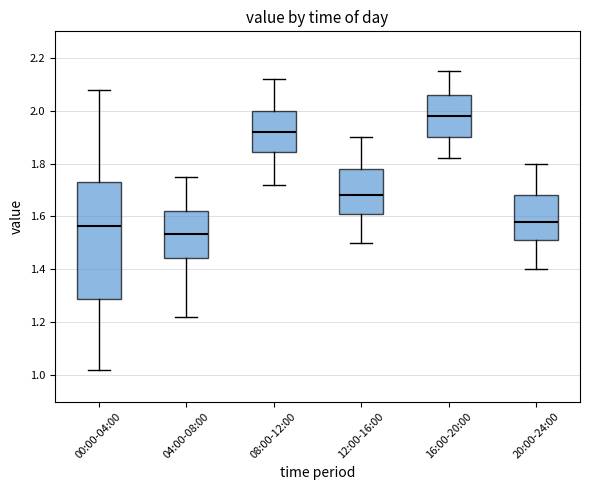

Which box has the highest median line?

16:00-20:00